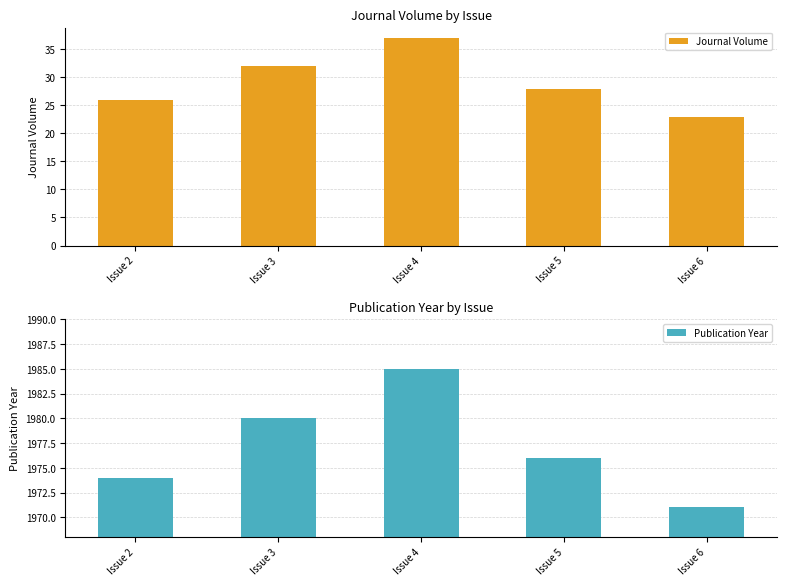

How many categories are shown in the chart?

5